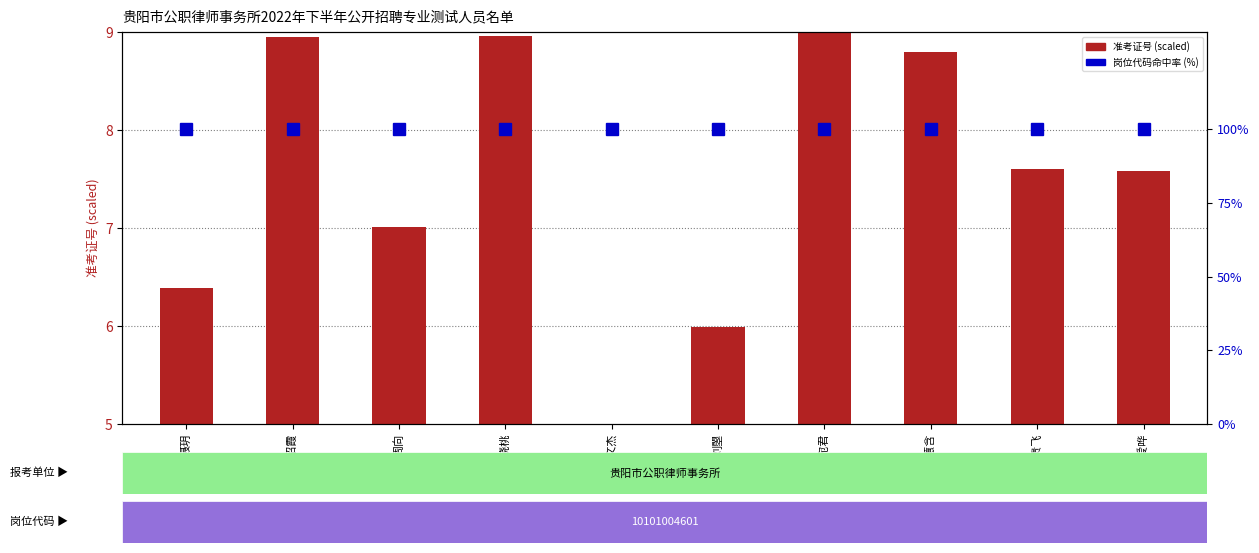

What is the approximate value of 岗位代码命中率(%) at 聂玥?

100.0